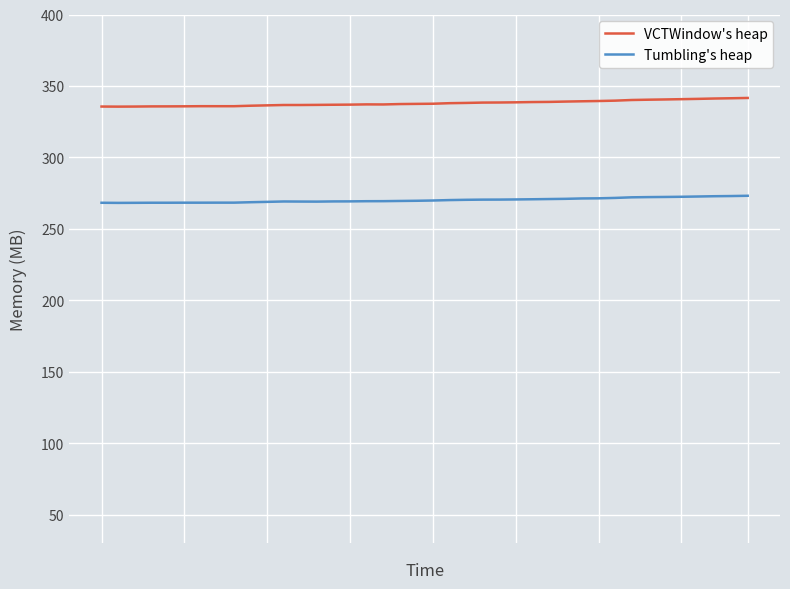

True or false: Tumbling's heap and VCTWindow's heap intersect in this chart.

False